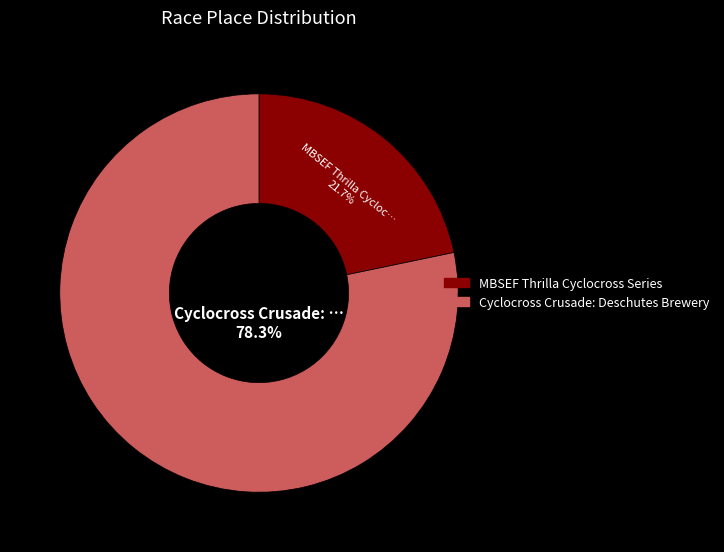

Which has a higher value, MBSEF Thrilla Cyclocross Series or Cyclocross Crusade: Deschutes Brewery?

Cyclocross Crusade: Deschutes Brewery